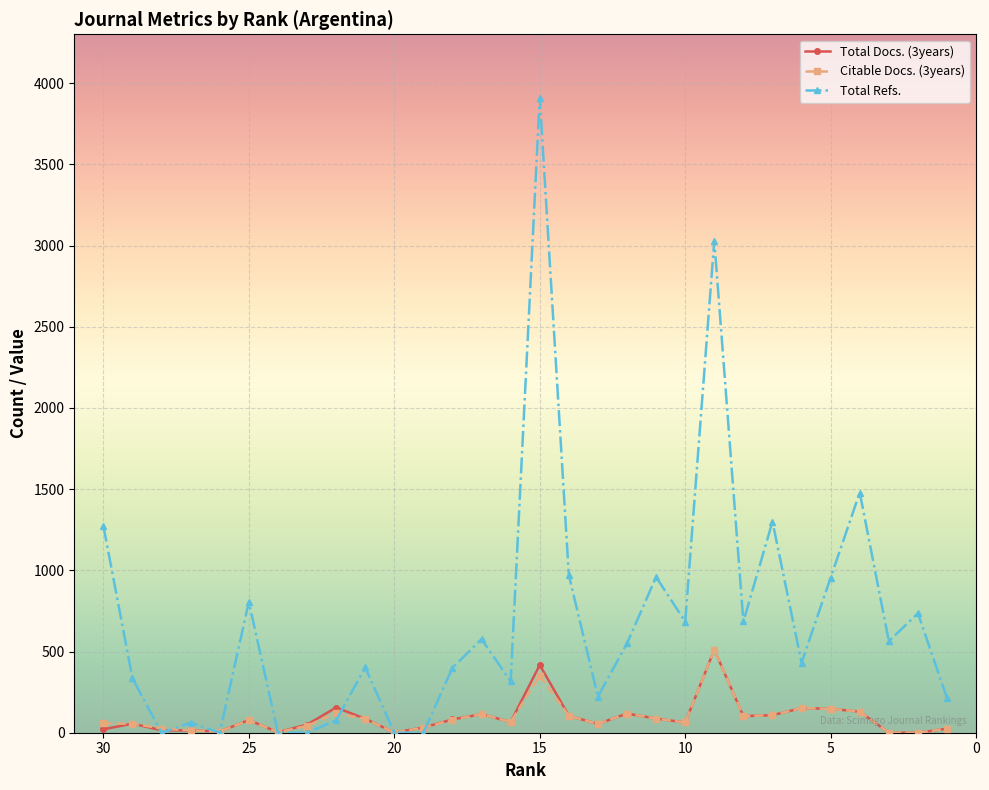

At how many categories does at least one series exceed 2184?

2